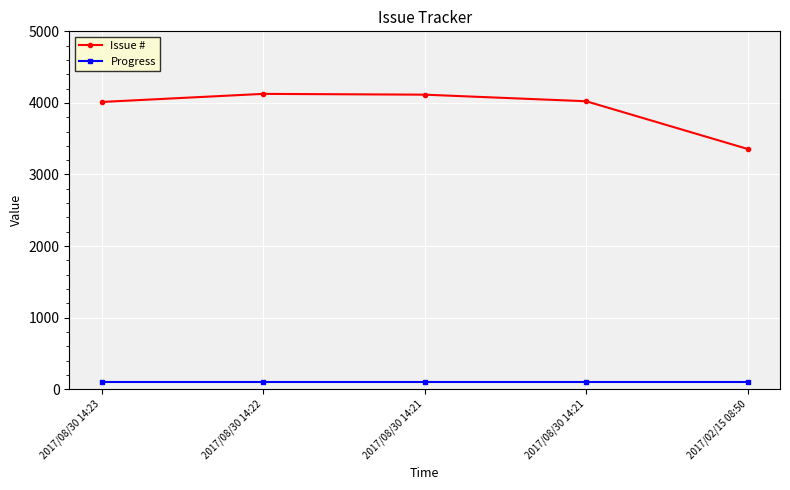

What are all the series names shown in the legend?

Issue #, Progress